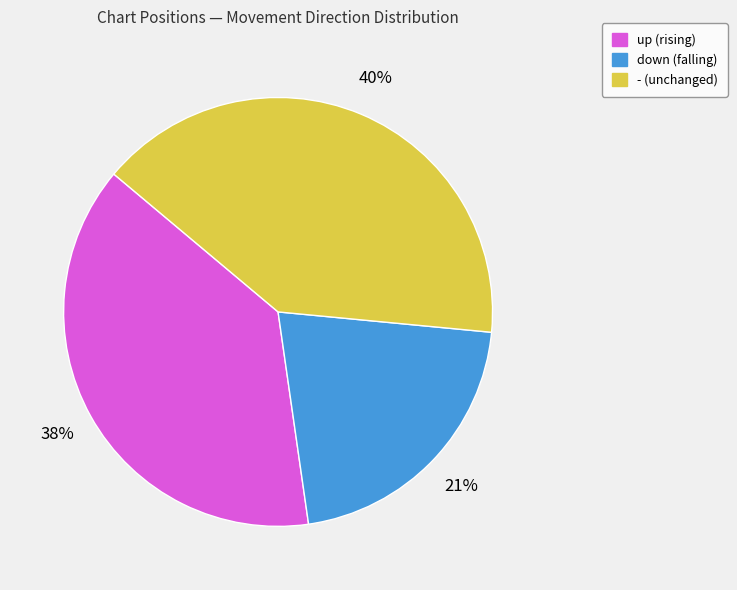

What percentage is the up slice, to the nearest percent?

38%